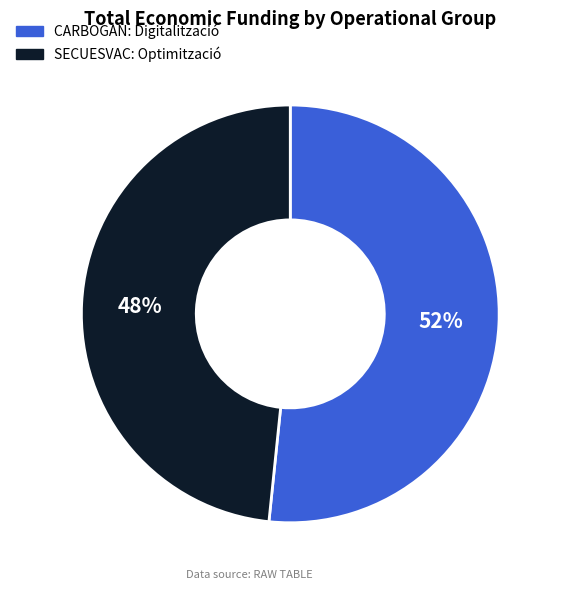

Is SECUESVAC: Optimització the majority of the pie?

No